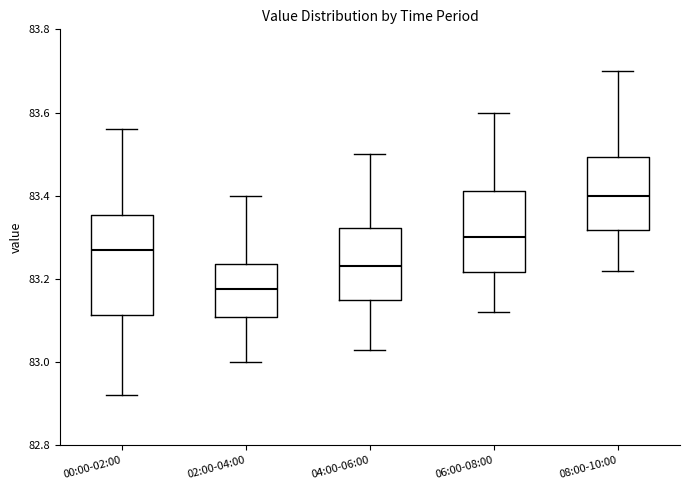

Which box's median line is the lowest?

02:00-04:00